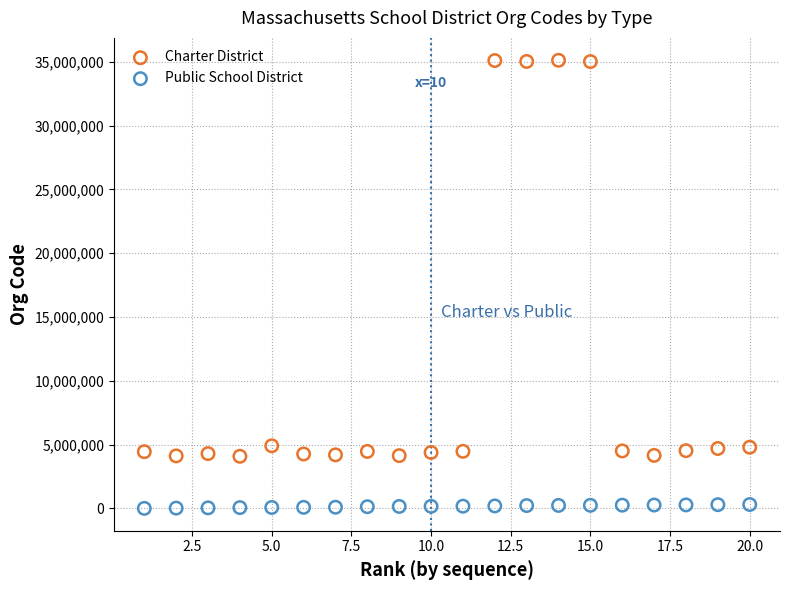

Which series contains the highest Y value?

Charter District